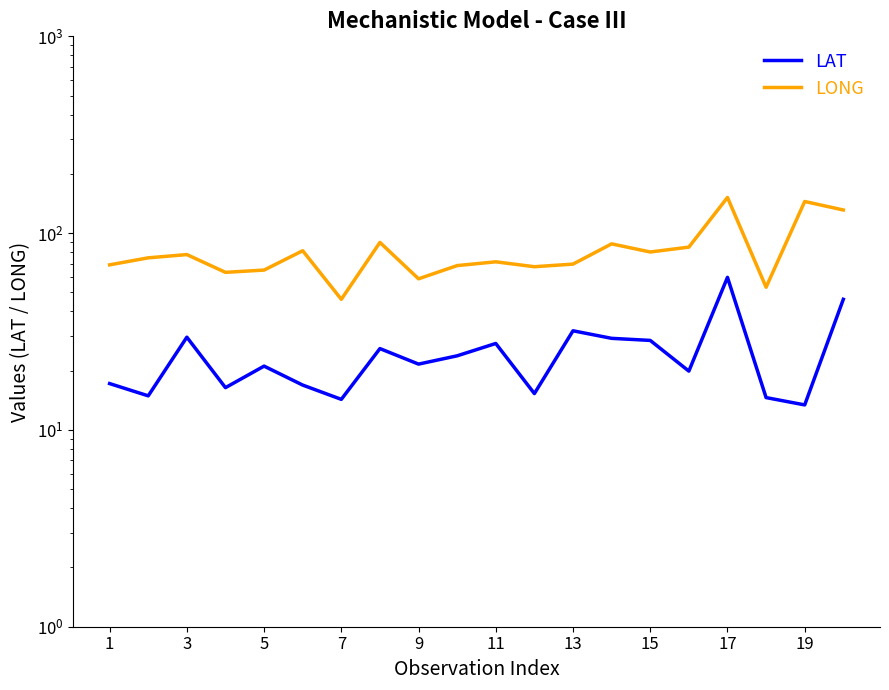

In LONG, how many points are higher than both neighbors (excluding endpoints)?

7